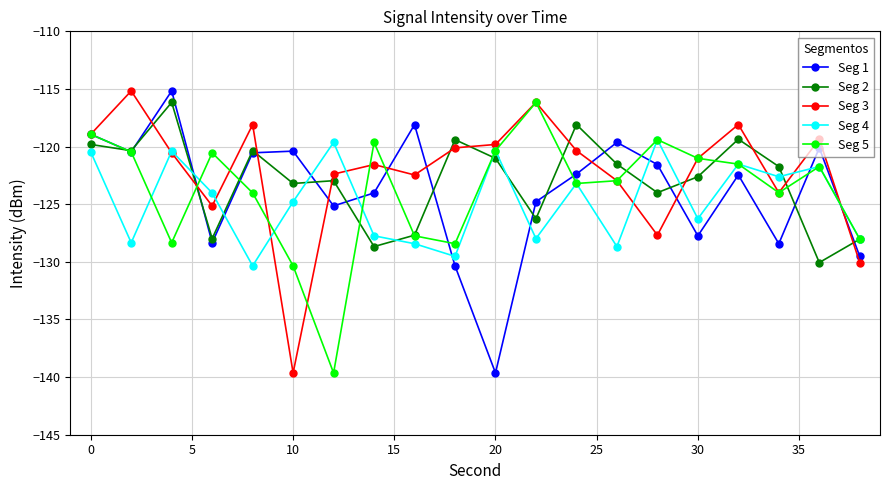

What is the maximum value for Seg 2?

-116.2